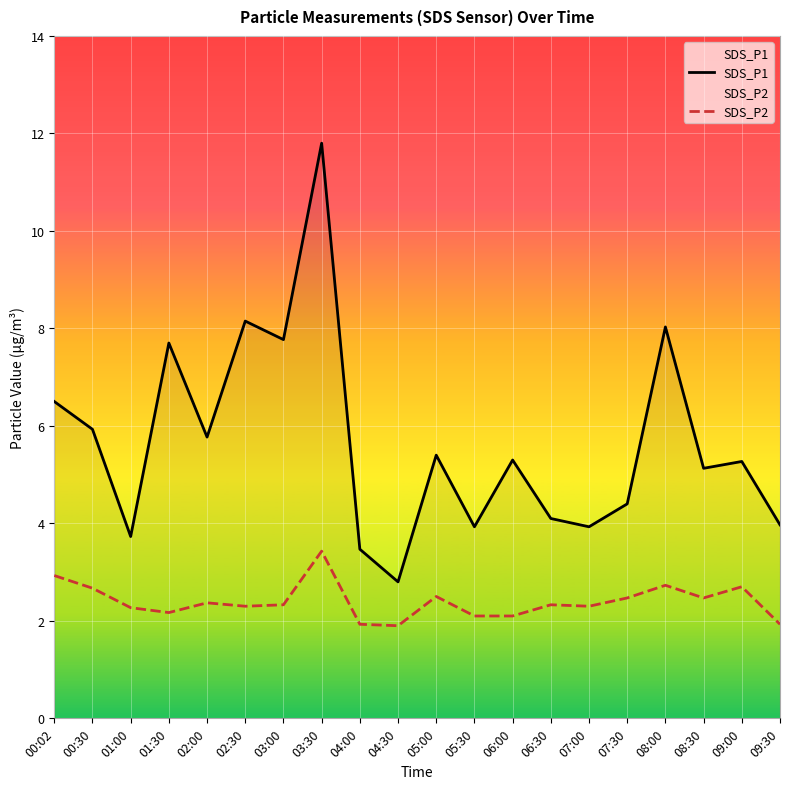

List the series in order of their overall mean, lowest first.

SDS_P2, SDS_P1